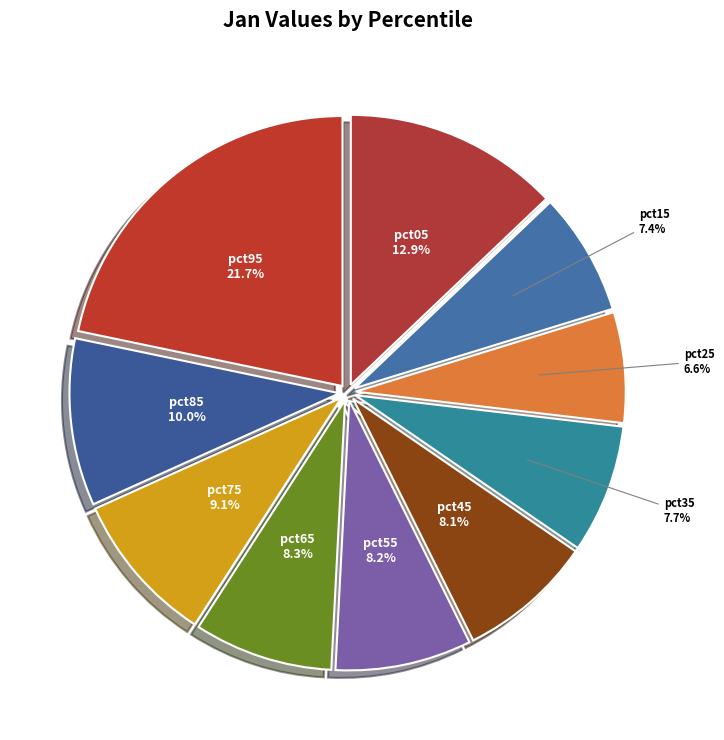

Is there a majority slice in this chart?

No